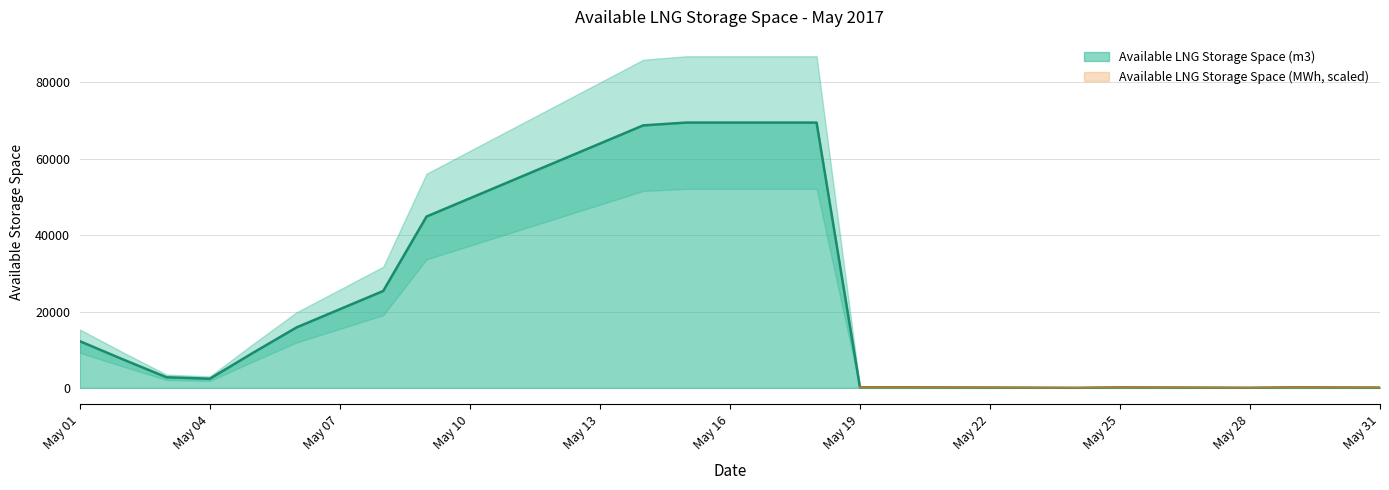

What is the value of the 9th point from the left?

44881